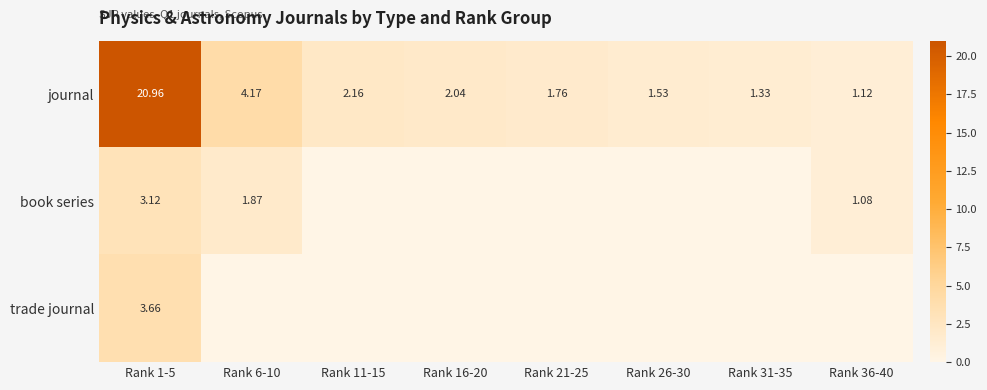

Which series has the largest range (max minus min)?

journal